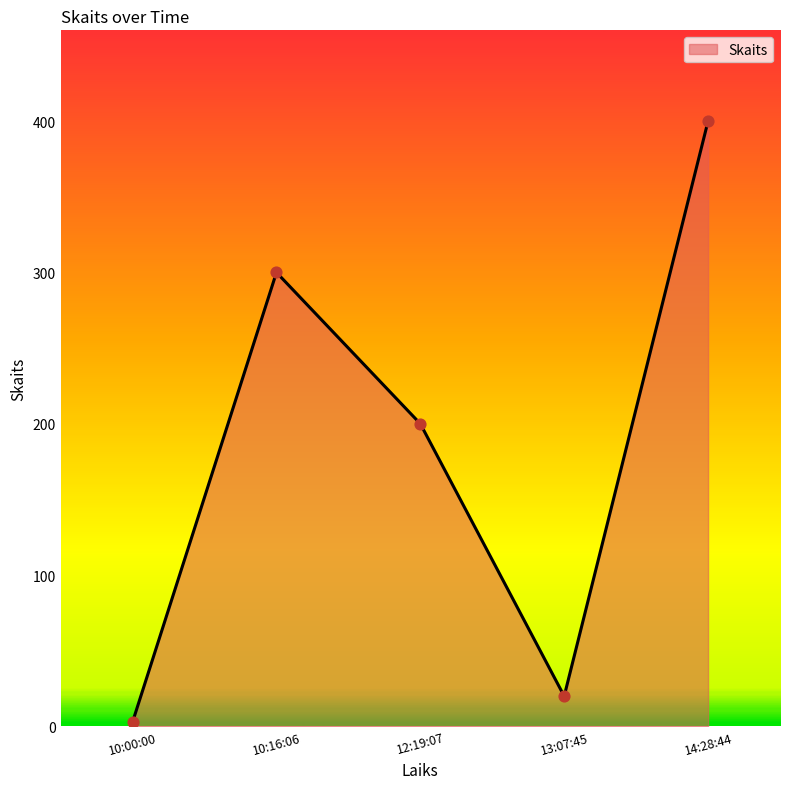

Approximately how many times larger is the value at 12:19:07 compared to 10:16:06?

0.7